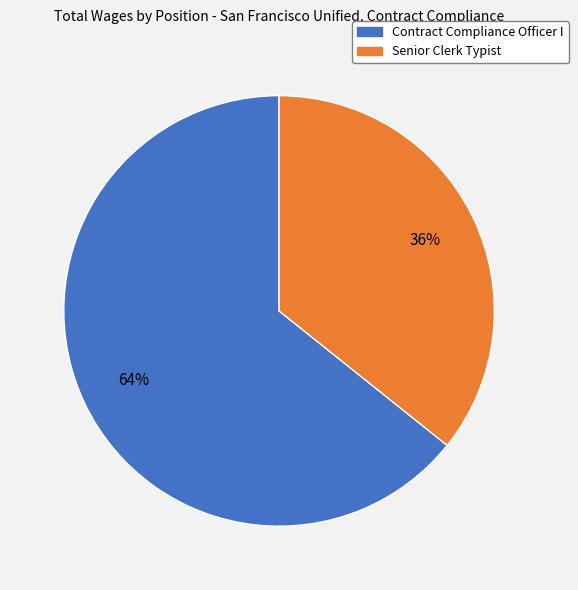

Which slice represents more than half of the pie?

Contract Compliance Officer I